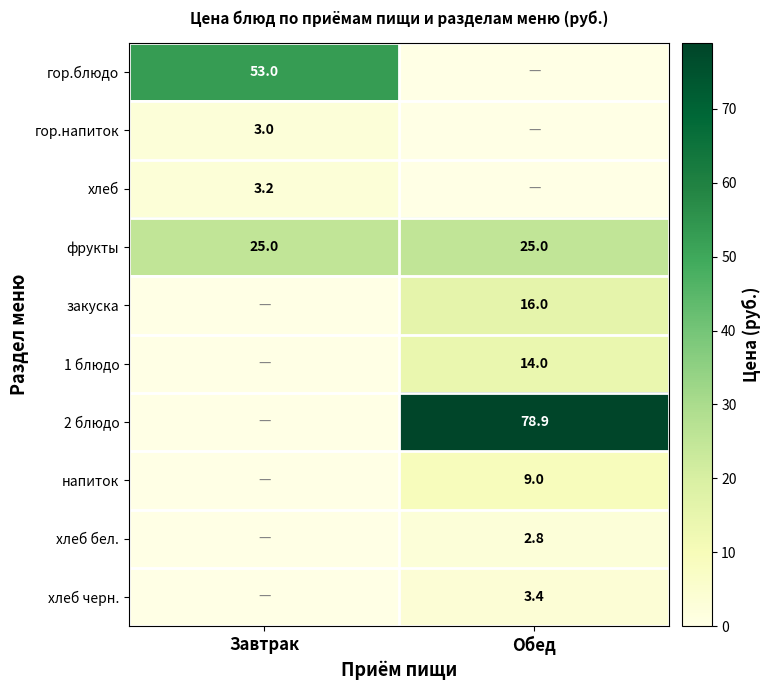

The закуска series shows 4.9 at Обед. True or false?

False